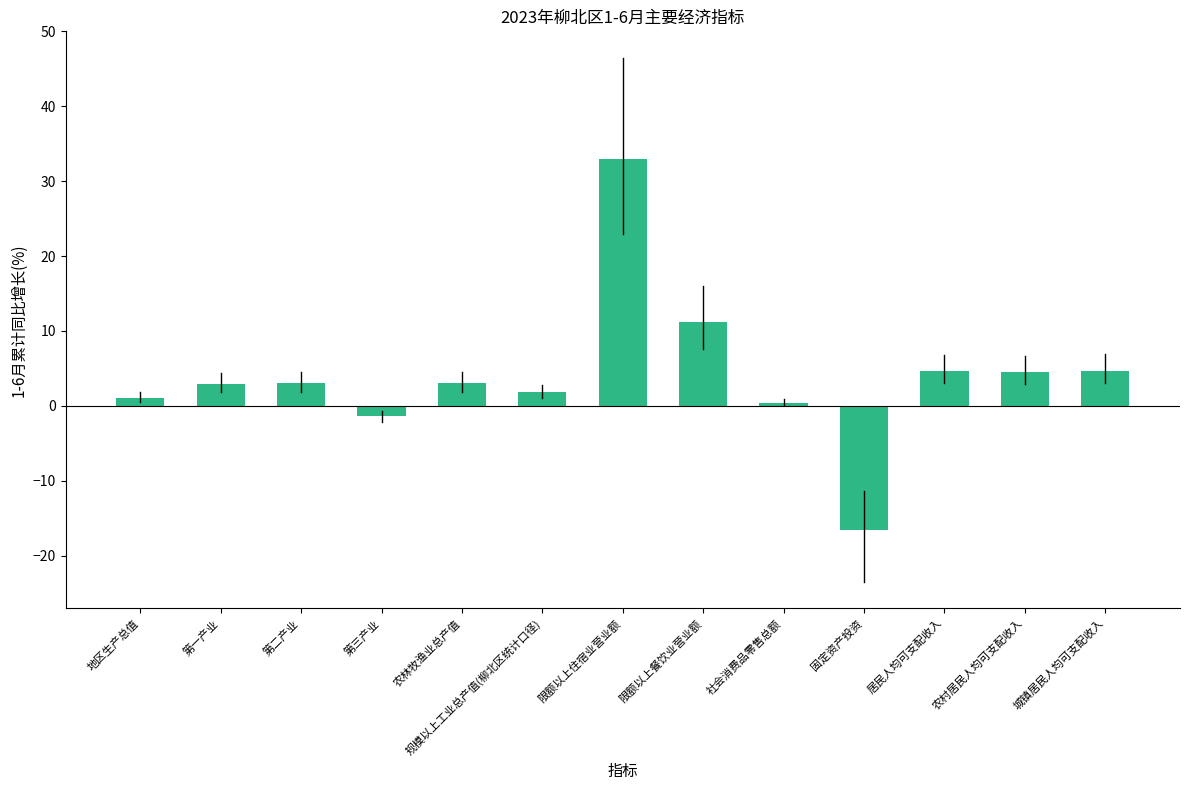

Is it true that the value at 社会消费品零售总额 is 0.4?

True